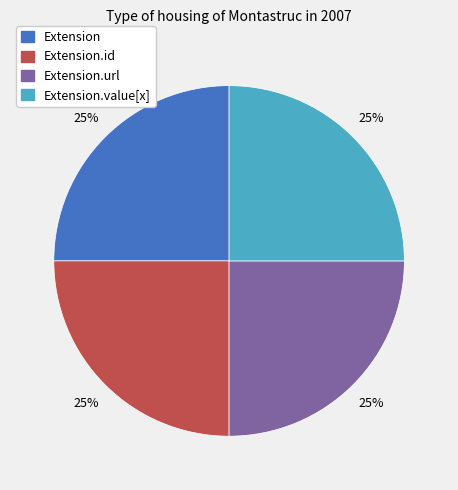

Does Extension.url represent more than half of the total?

No